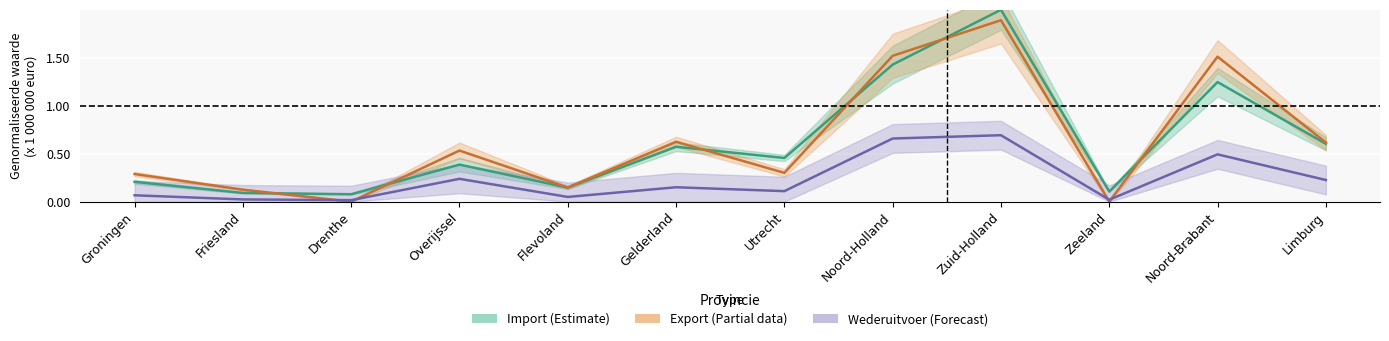

Reading left to right, list all the values displayed in this chart.

Import: Groningen=0.2	Friesland=0.1	Drenthe=0.1	Overijssel=0.4	Flevoland=0.1	Gelderland=0.6	Utrecht=0.5	Noord-Holland=1.4	Zuid-Holland=2.0	Zeeland=0.1	Noord-Brabant=1.2	Limburg=0.6
Export: Groningen=0.3	Friesland=0.1	Drenthe=0.0	Overijssel=0.5	Flevoland=0.1	Gelderland=0.6	Utrecht=0.3	Noord-Holland=1.5	Zuid-Holland=1.9	Zeeland=0.0	Noord-Brabant=1.5	Limburg=0.6
Wederuitvoer: Groningen=0.1	Friesland=0.0	Drenthe=0.0	Overijssel=0.2	Flevoland=0.0	Gelderland=0.2	Utrecht=0.1	Noord-Holland=0.7	Zuid-Holland=0.7	Zeeland=0.0	Noord-Brabant=0.5	Limburg=0.2